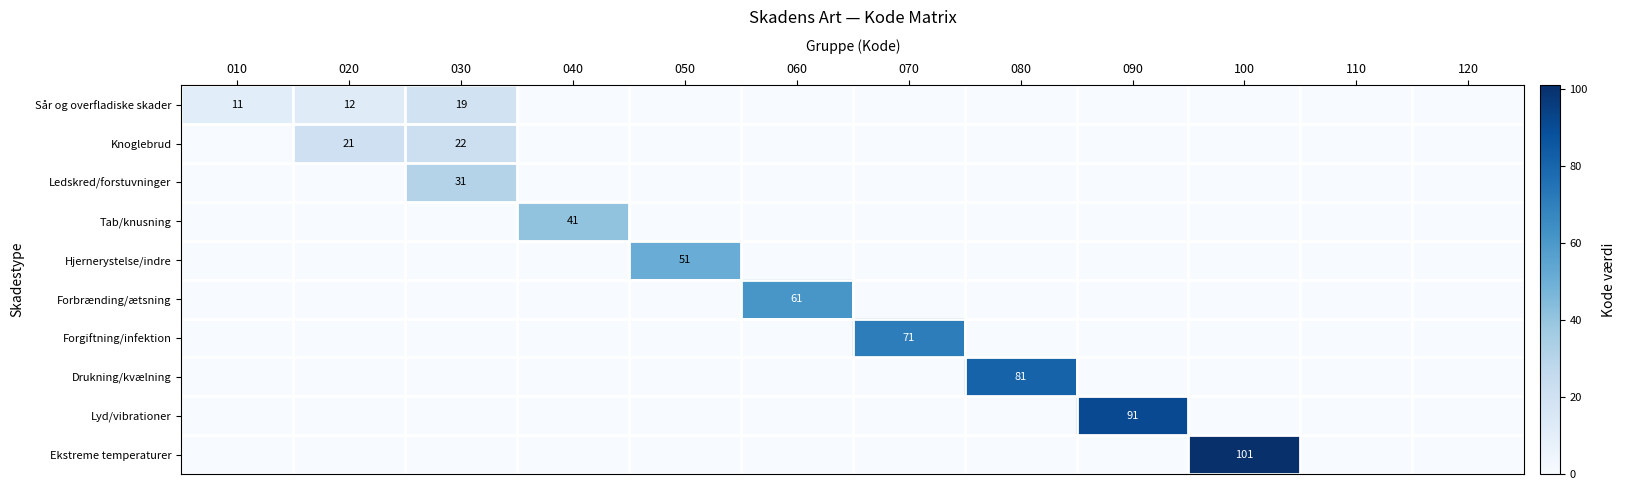

At which category is the sum across all series the highest?

100